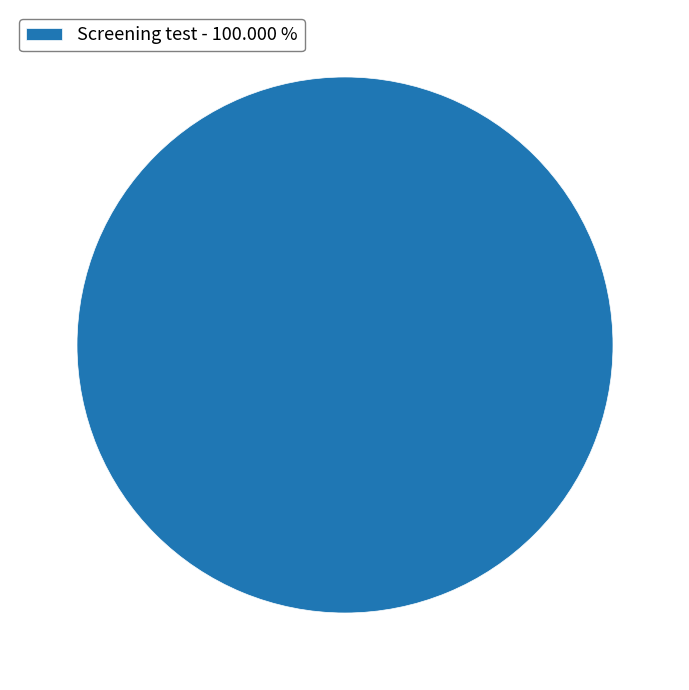

Which category accounts for the majority?

Screening test - 100.000 %